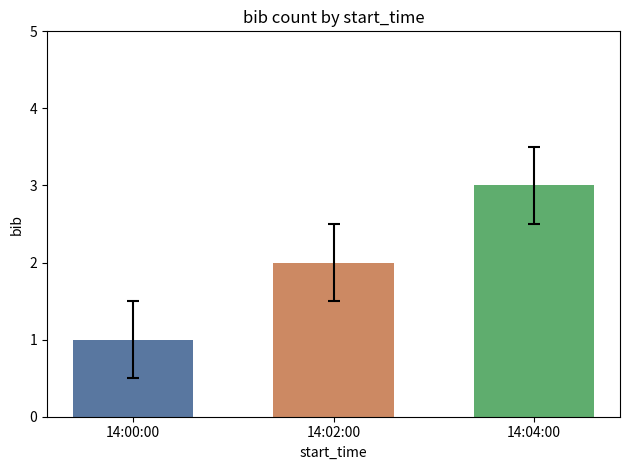

What is the label of the 1st bar from the right?

14:04:00